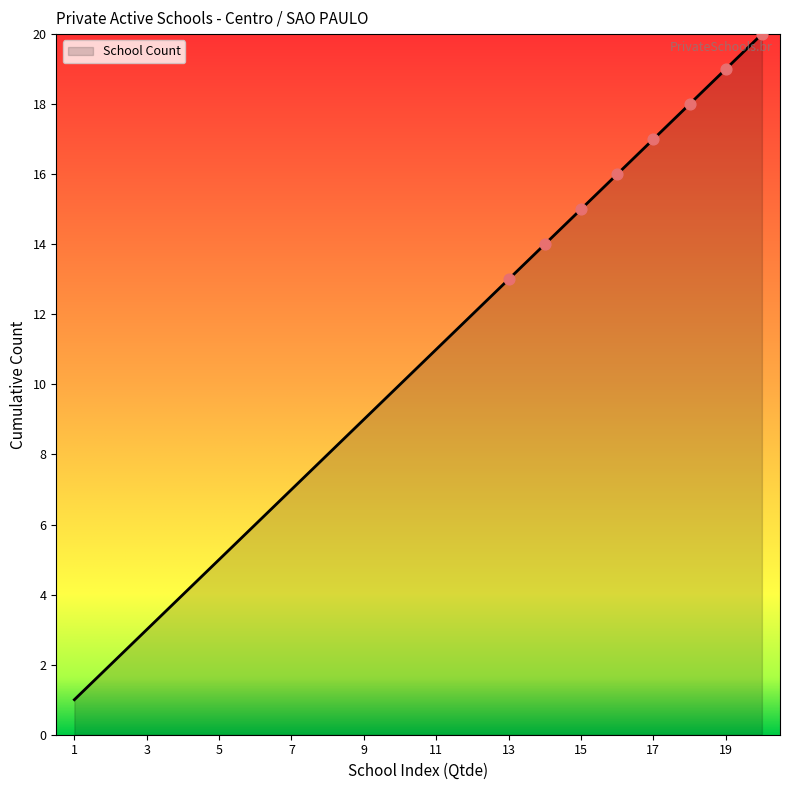

What is the maximum value shown in the chart?

20